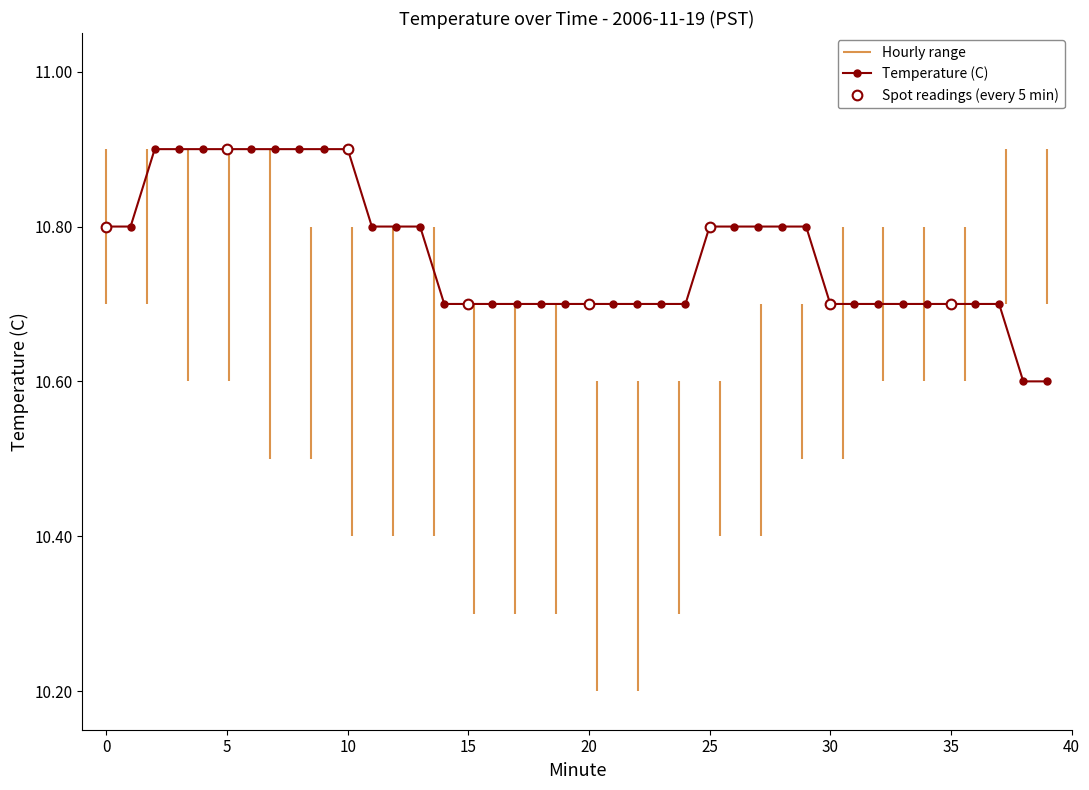

What is the ratio of the value at 33 to the value at 2?

1.0